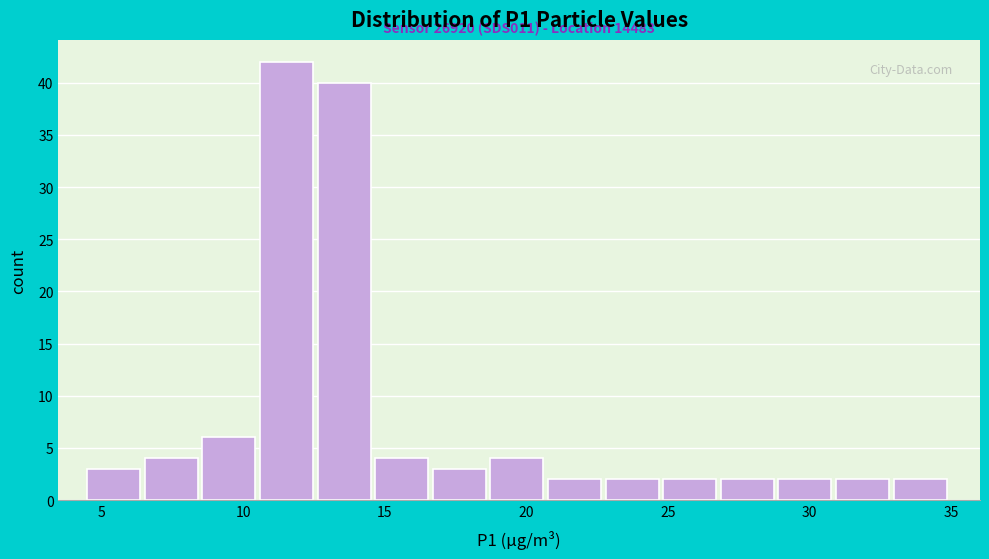

Which range on the x-axis has the tallest bar?

10.5 to 12.5